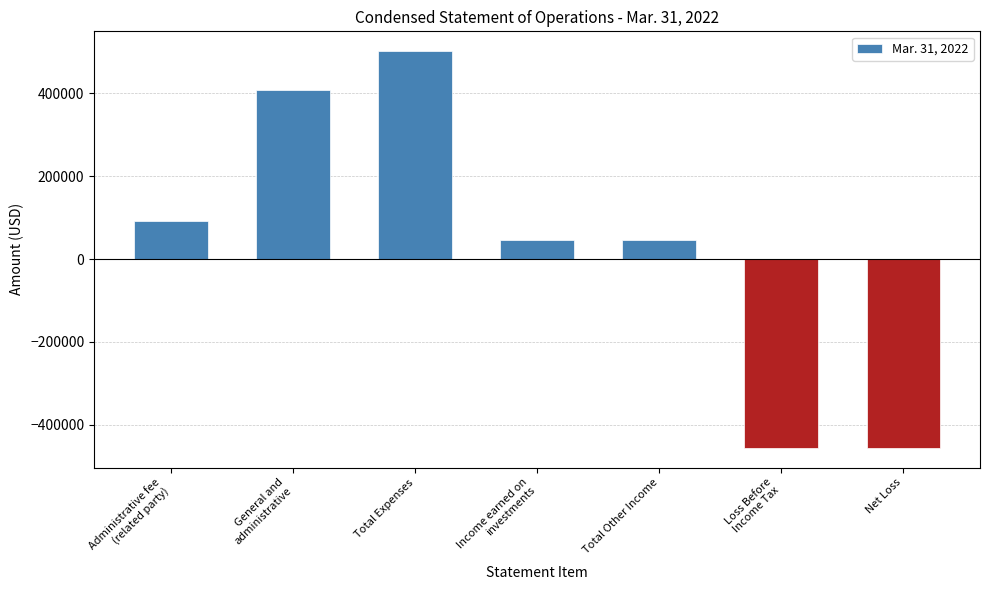

The chart shows a value of 46766 at Total Other Income. True or false?

True